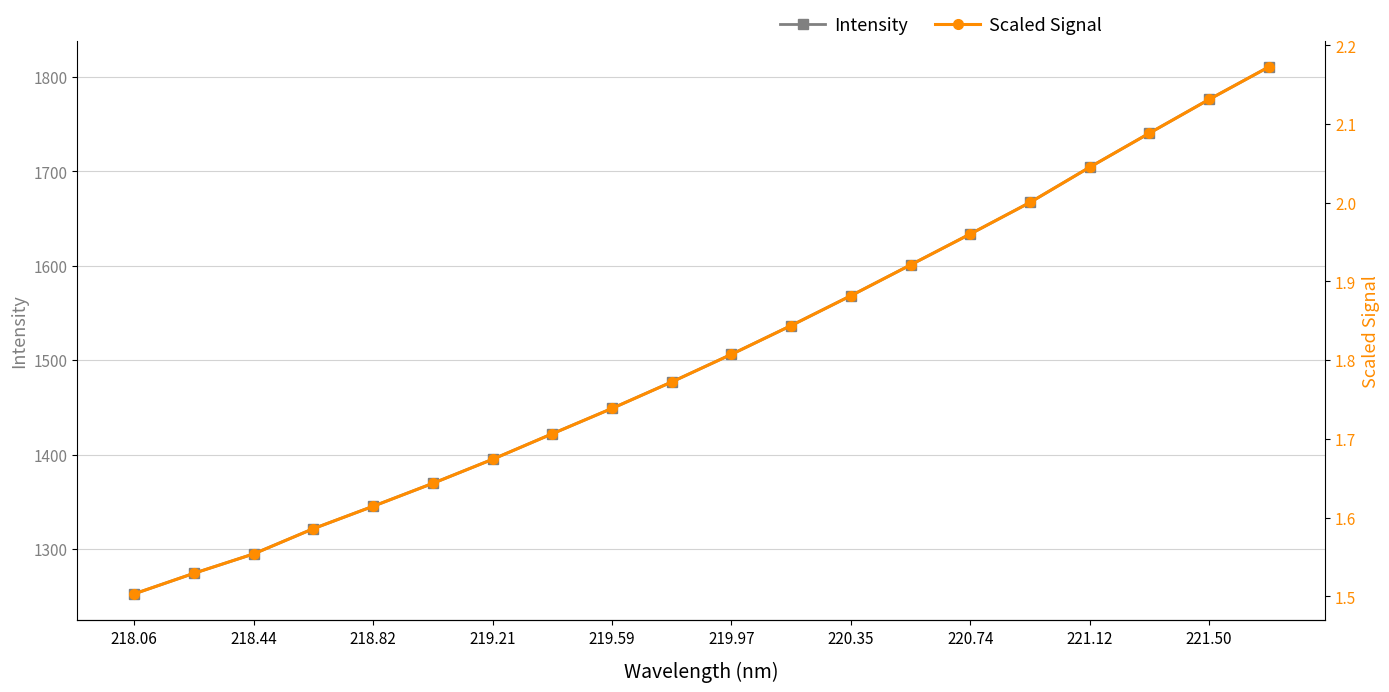

What is the label of the 20th point from the right?

218.06